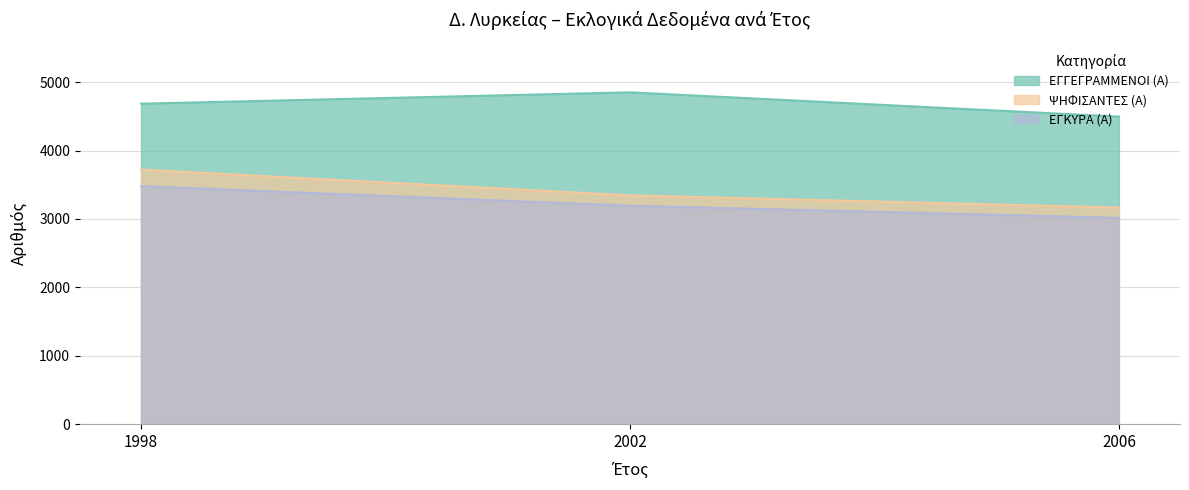

Count the number of categories in the chart.

3